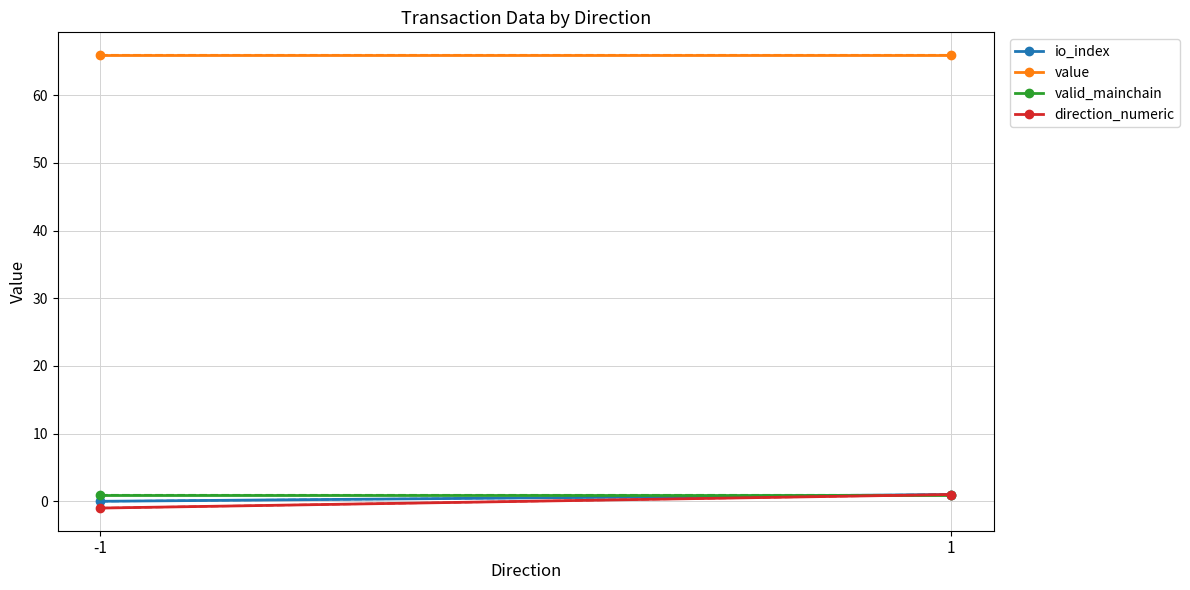

Is the value of valid_mainchain at 1 greater than the value of value at 1?

No